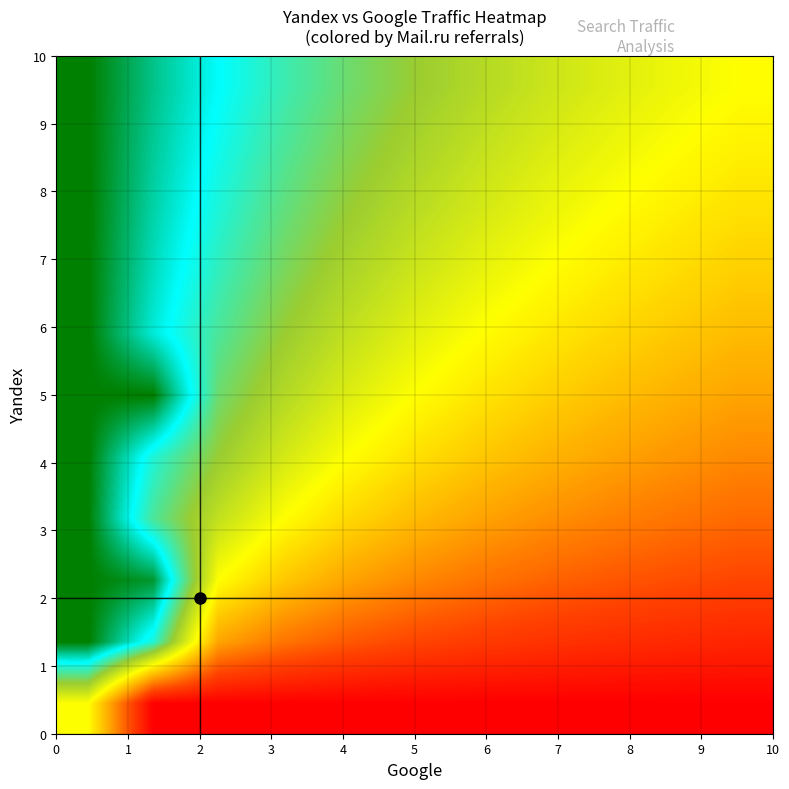

At how many categories does at least one series exceed 0?

11